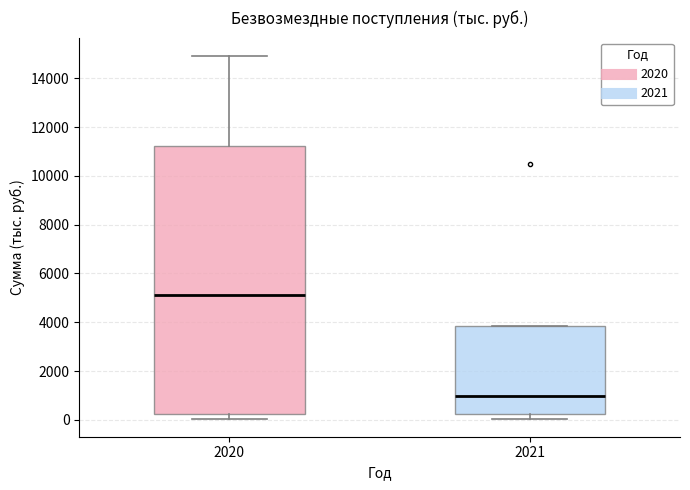

Reading left to right, transcribe this box plot: for each box, give where its median line is, the range the box spans, and where its two whiskers end, as read against the y-axis. The values are not printed on the chart, so give them approximately, as read against the axis.

2020: median 5200, box 200 to 11200, whiskers 0 to 15000
2021: median 1000, box 200 to 3800, whiskers 0 to 3800